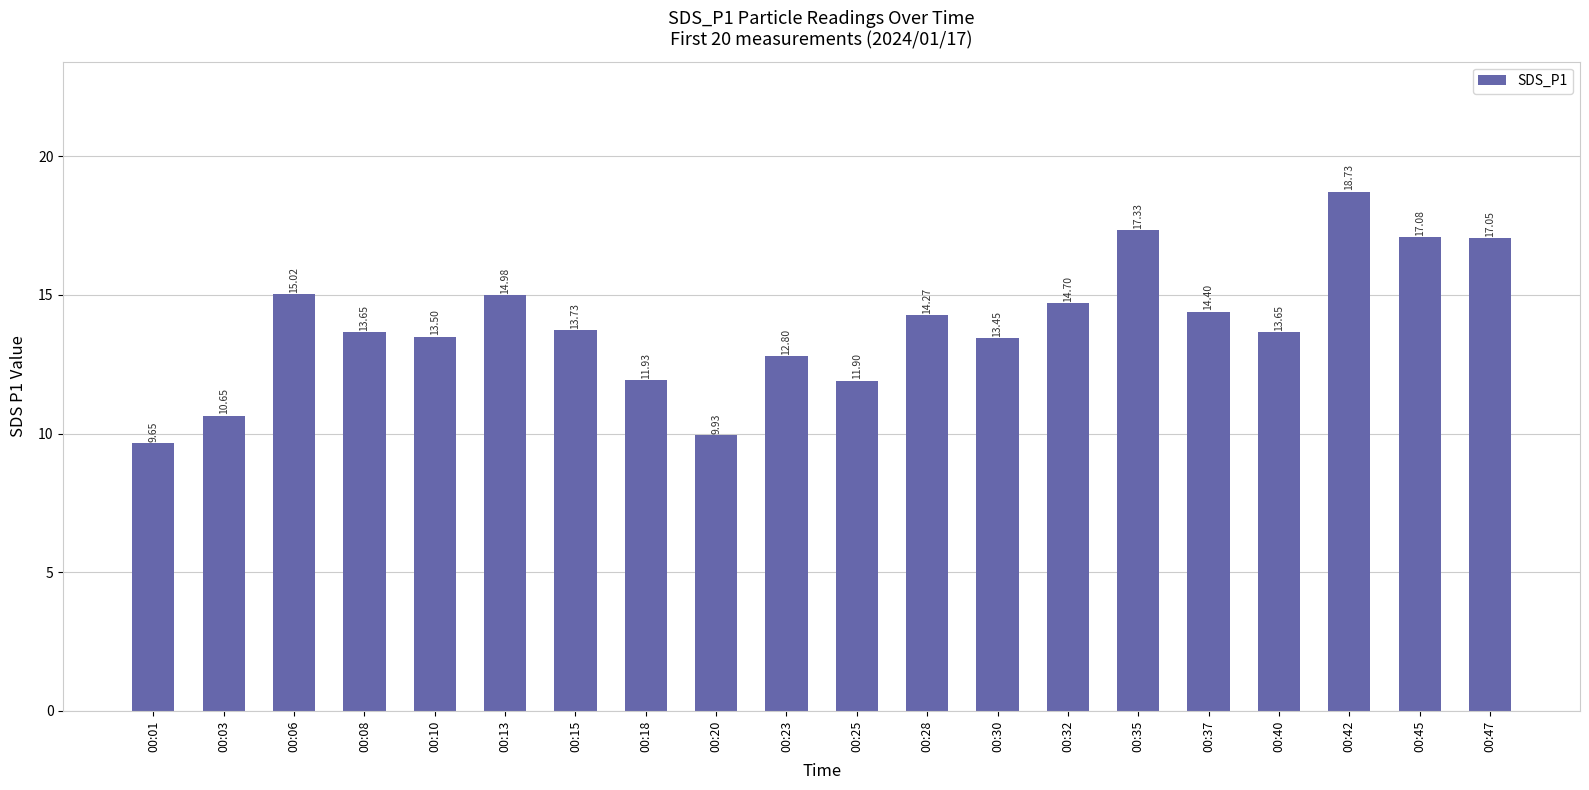

What is the difference between the second highest and second lowest values?

7.4